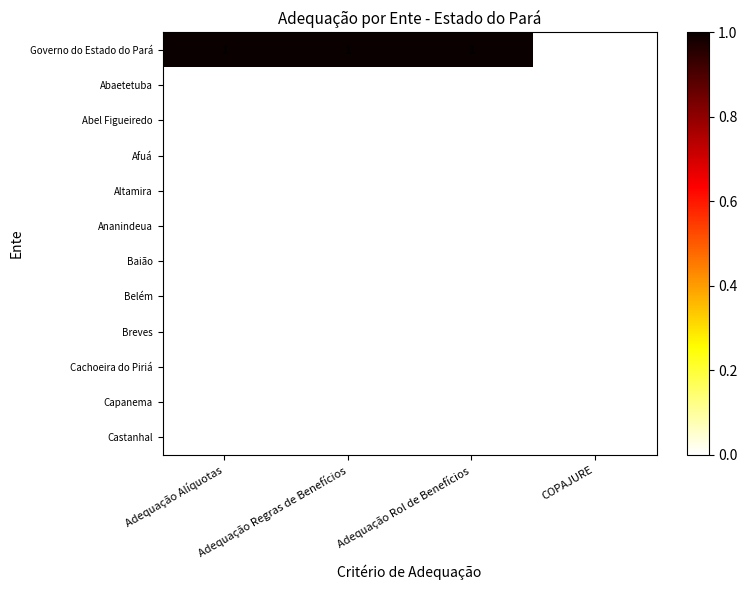

Which series has the largest total across all categories?

Governo do Estado do Pará